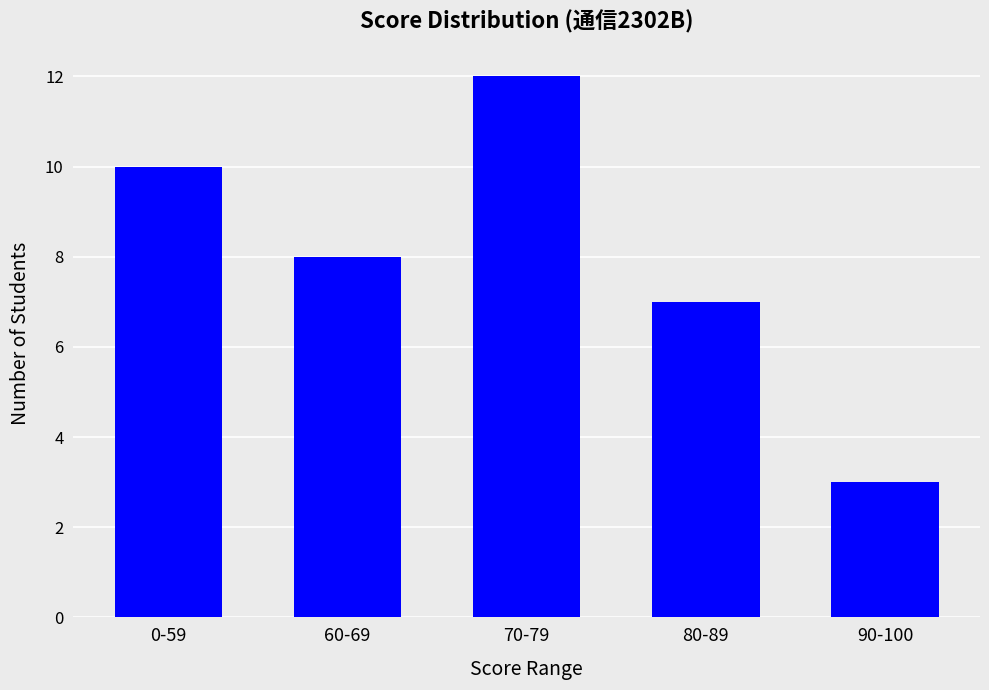

What is the difference between the maximum and minimum values?

9